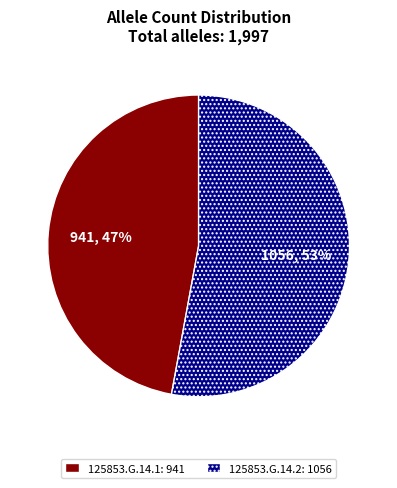

To the nearest percent, what percentage of the pie is 125853.G.14.2?

53%